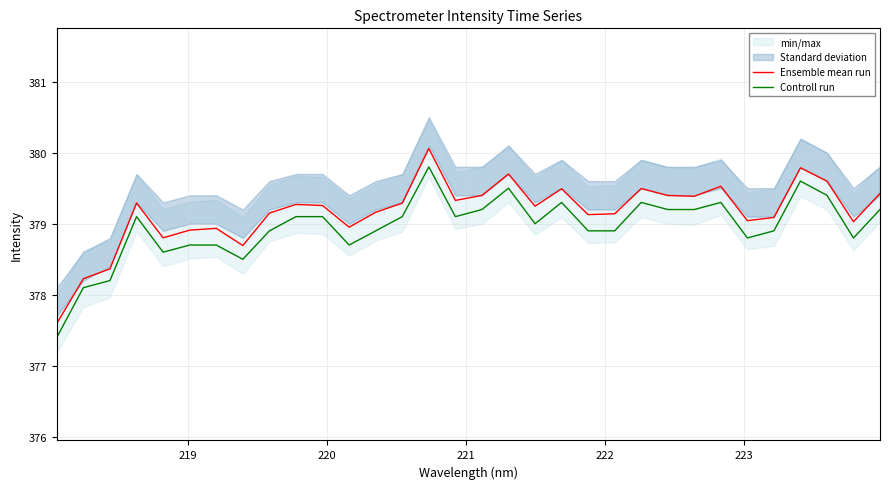

What is the average value of the Controll run series?

379.0